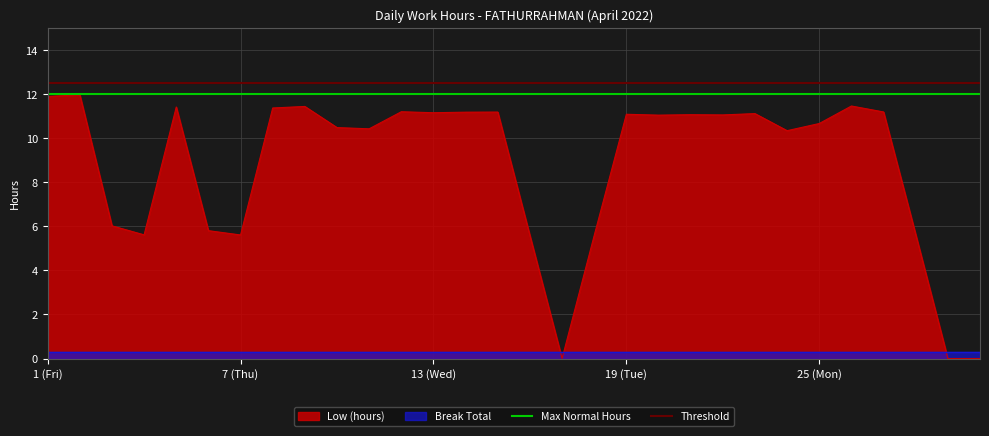

At which label does Max Normal Hours reach its minimum?

1 (Fri)